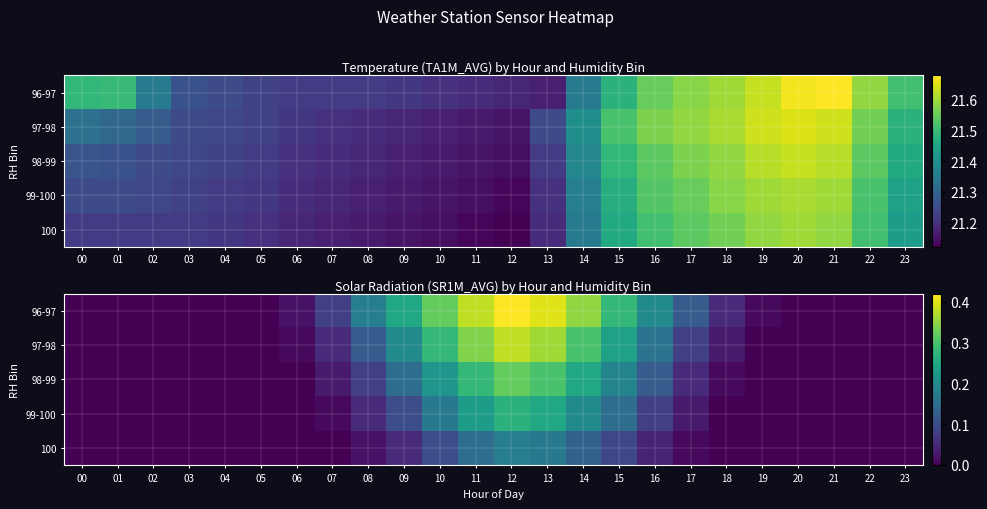

At which category does the chart reach its peak across all series?

12